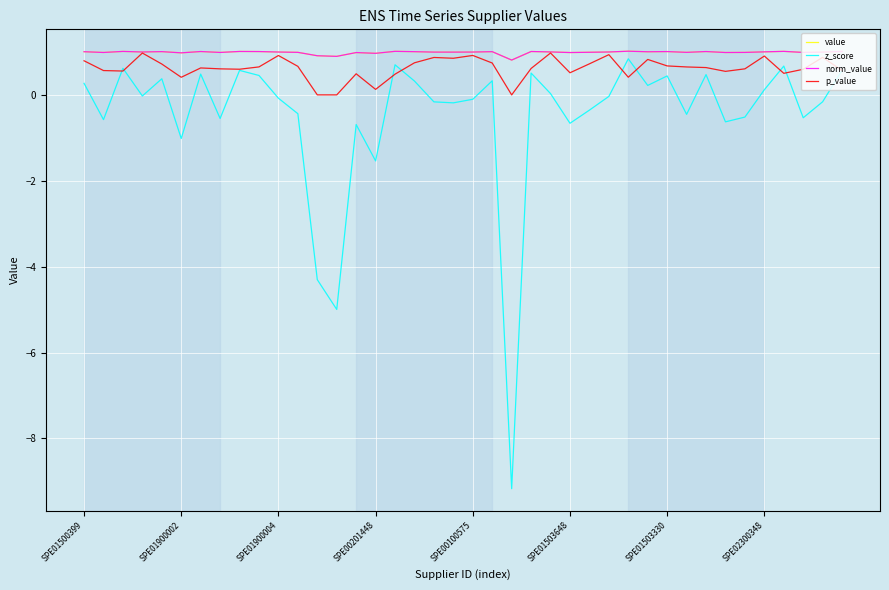

True or false: p_value and norm_value intersect in this chart.

False